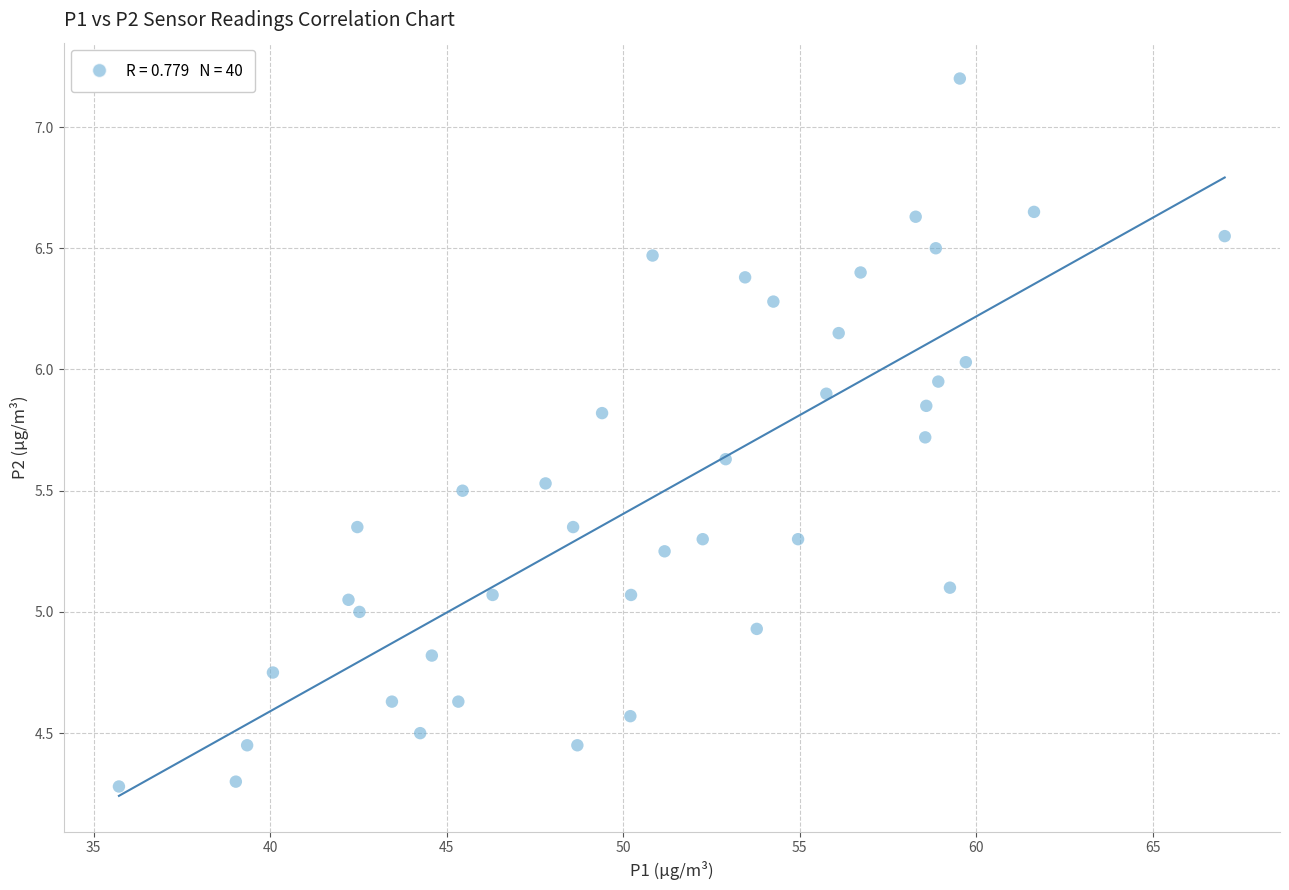

What is the range of Y values (max minus min)?

2.9